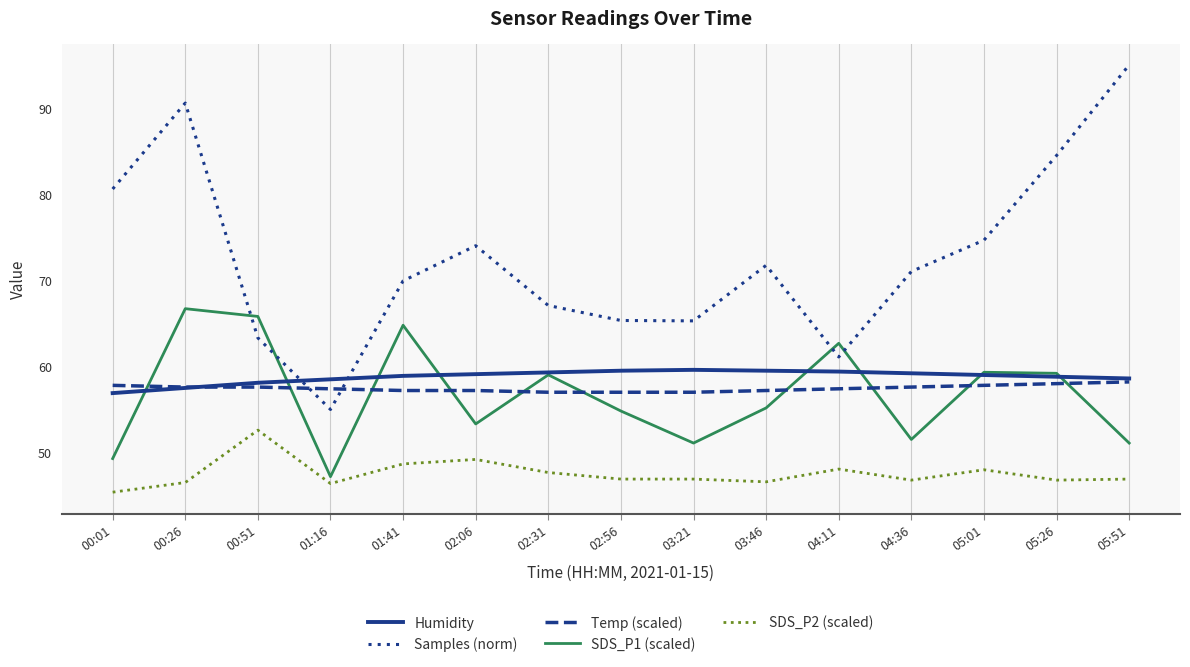

Is this an area chart (filled region under the line)?

No